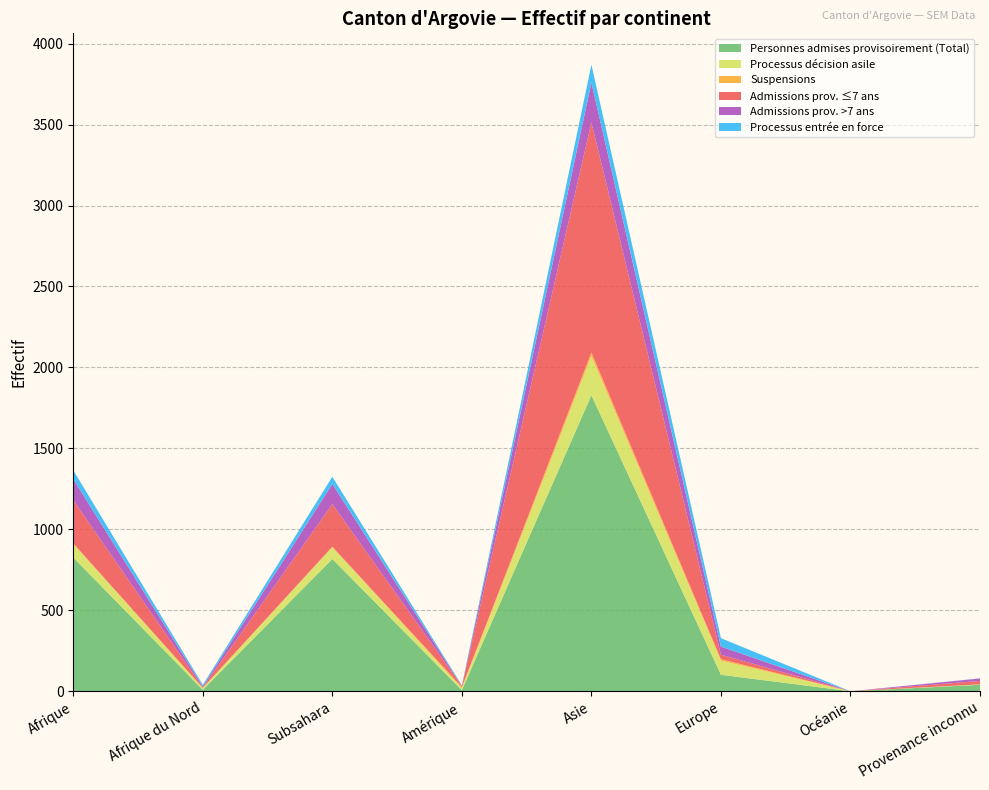

Reading left to right, list all the values displayed in this chart.

Personnes admises provisoirement (Total): 826	9	817	7	1828	102	0	40
Processus décision asile: 83	11	72	12	242	87	0	3
Suspensions: 5	1	4	7	22	9	0	0
Admissions prov. ≤7 ans: 266	3	263	6	1422	28	0	21
Admissions prov. >7 ans: 130	6	124	1	245	50	0	15
Processus entrée en force: 55	10	45	3	111	52	0	1